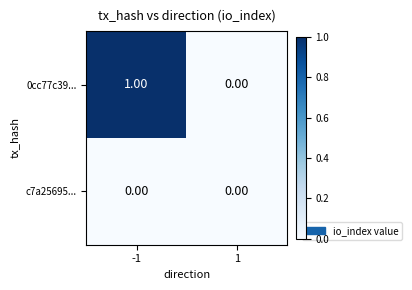

Which series has the largest total across all categories?

0cc77c39...